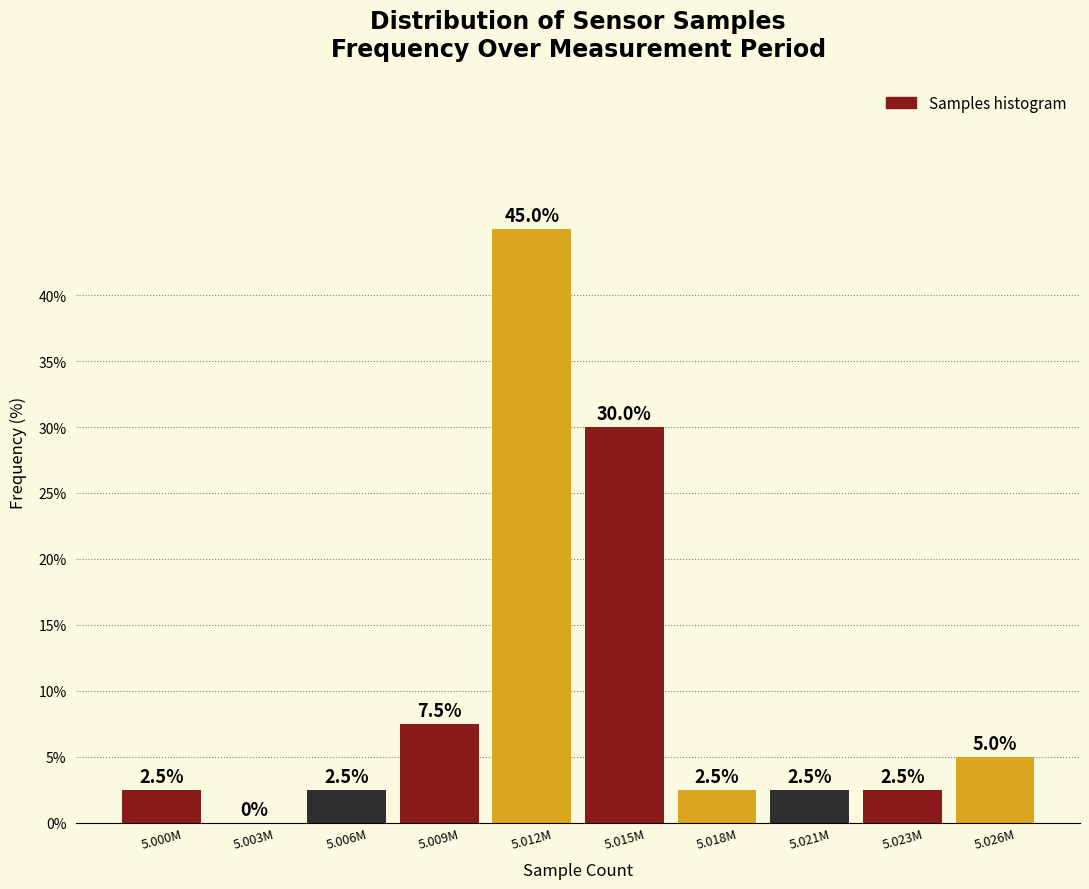

Reading right to left, list all the values displayed in this chart.

5.026M=5.0	5.023M=2.5	5.021M=2.5	5.018M=2.5	5.015M=30.0	5.012M=45.0	5.009M=7.5	5.006M=2.5	5.003M=0.0	5.000M=2.5